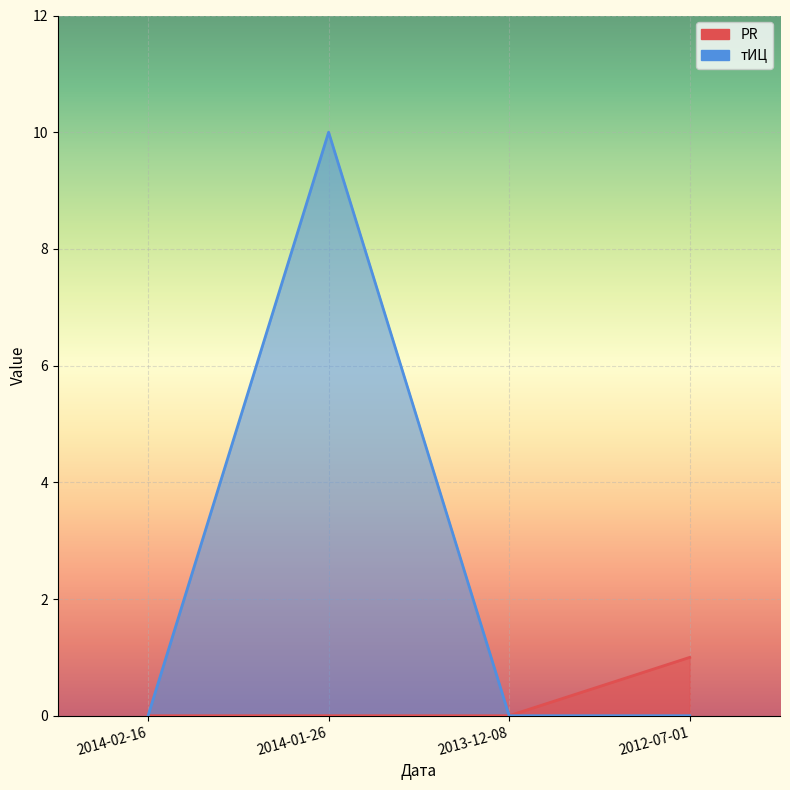

Rank the categories by тИЦ value from lowest to highest.

2014-02-16, 2013-12-08, 2012-07-01, 2014-01-26